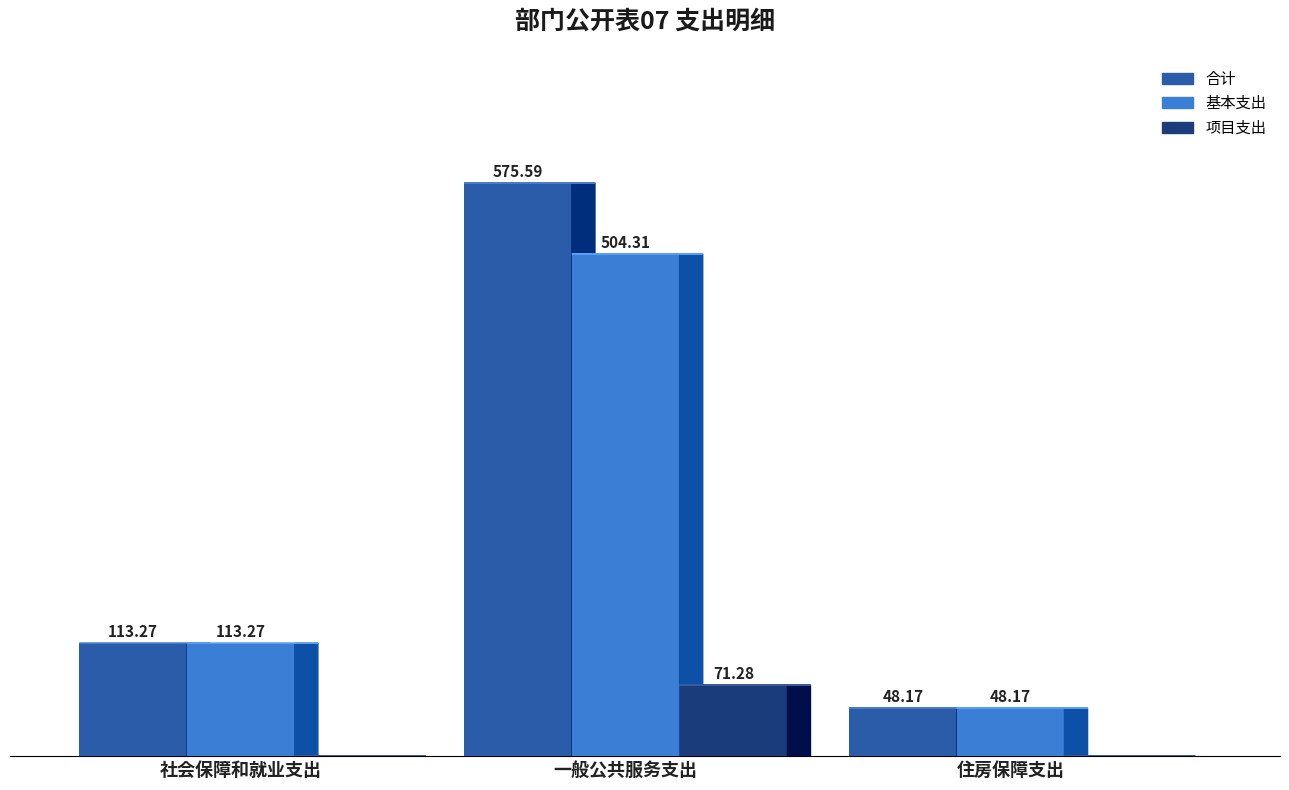

Which series has the largest total across all categories?

合计